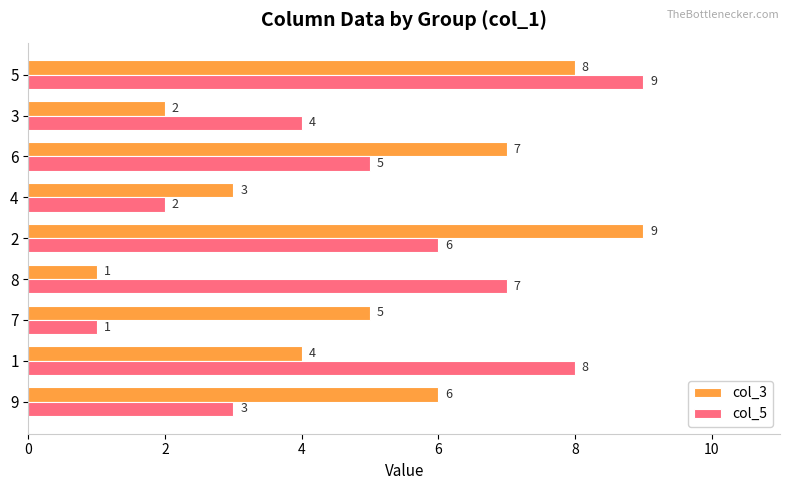

What is the difference between the maximum and minimum values in the col_5 series?

8